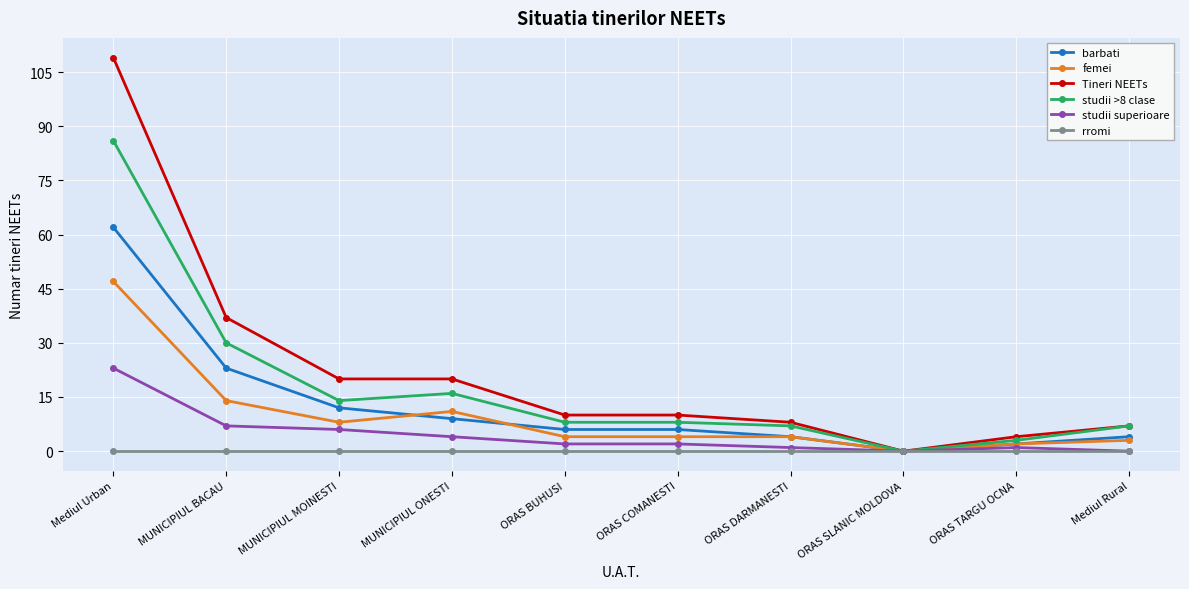

List the series in order of their peak value, highest first.

Tineri NEETs, studii >8 clase, barbati, femei, studii superioare, rromi